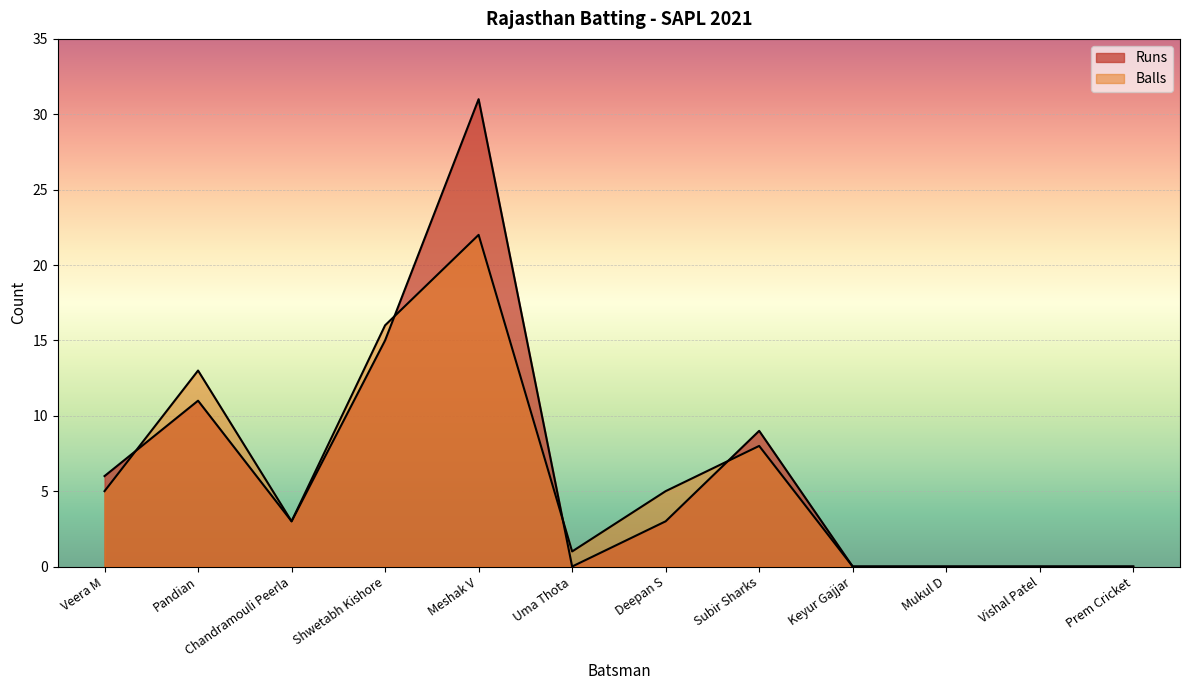

Reading left to right, what are all the values shown in this chart?

Runs: 6	11	3	15	31	0	3	9	0	0	0	0
Balls: 5	13	3	16	22	1	5	8	0	0	0	0